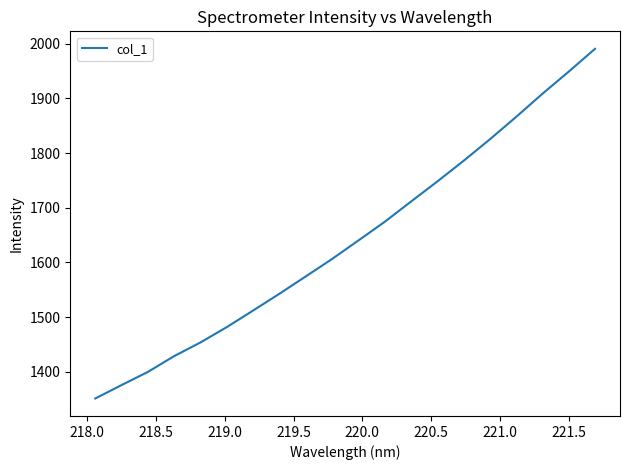

What is the difference between the maximum and minimum values?

639.7